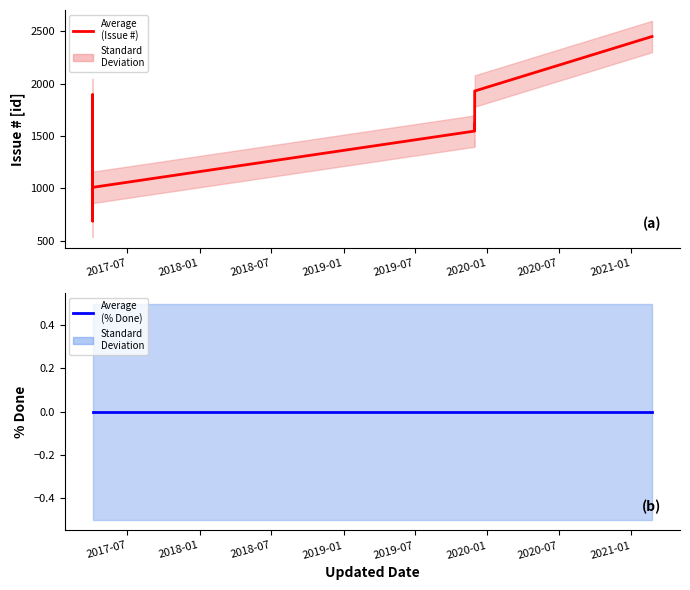

At which label is Average (% Done) closest to 0?

2017-07